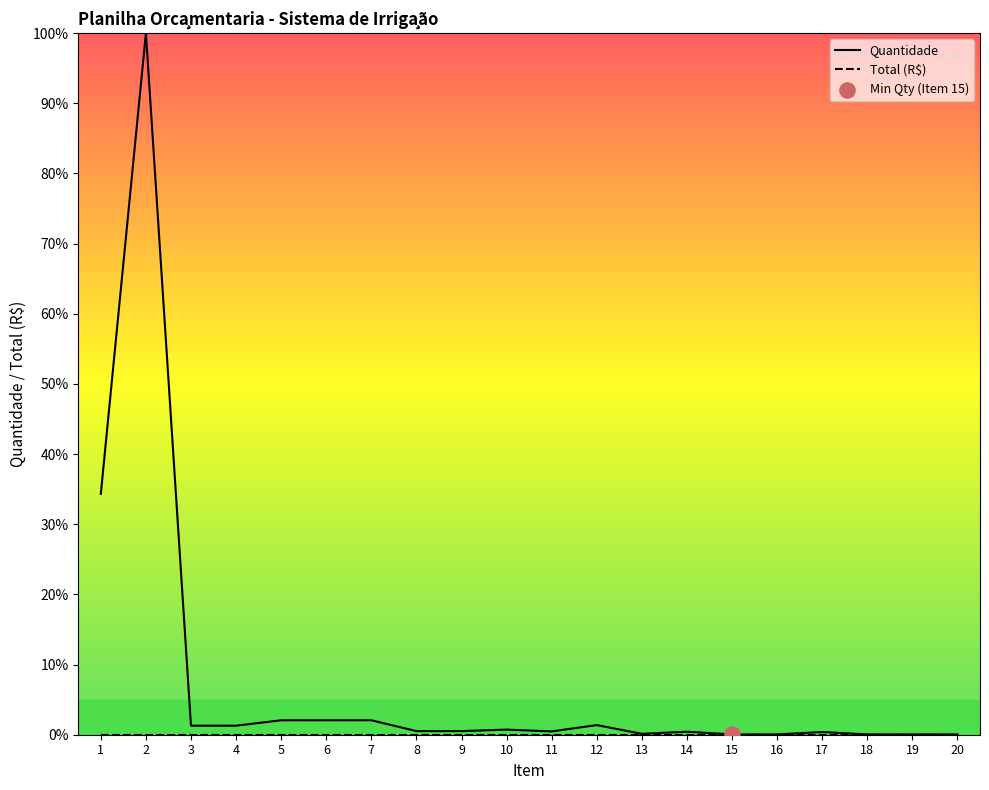

Which series contains the lowest Y value?

Total (R$)